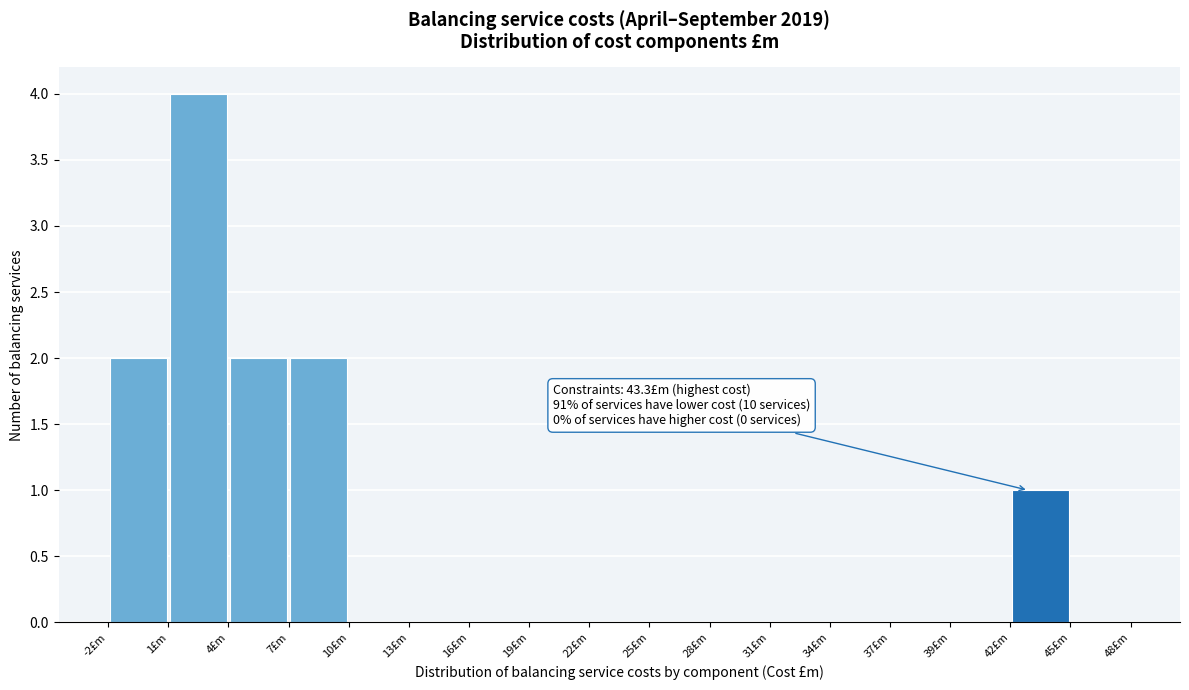

Which range on the x-axis has the tallest bar?

1.0 to 4.0